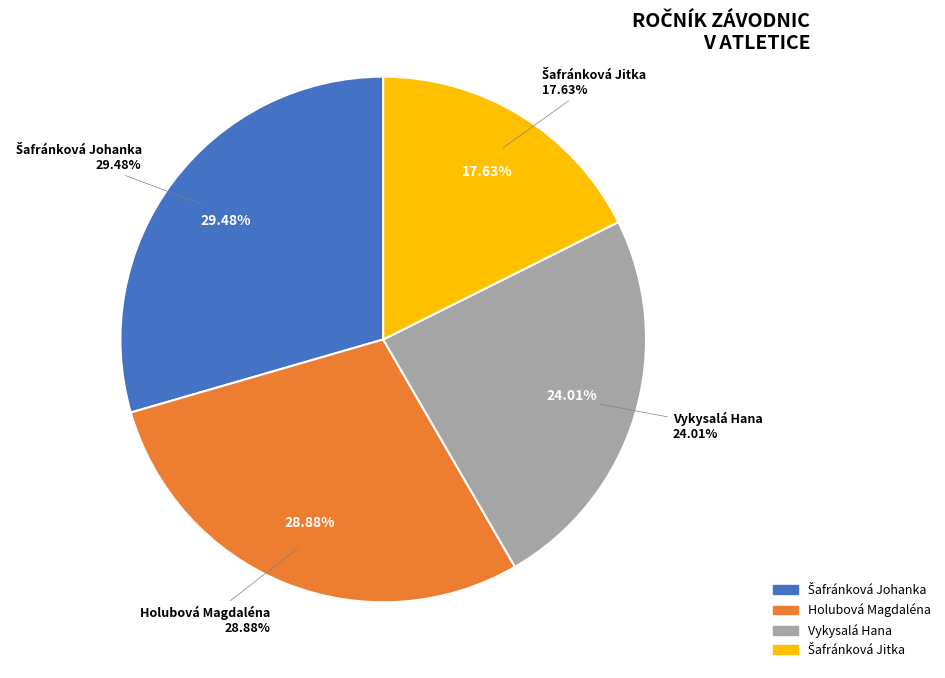

Count the number of slices in the pie.

4